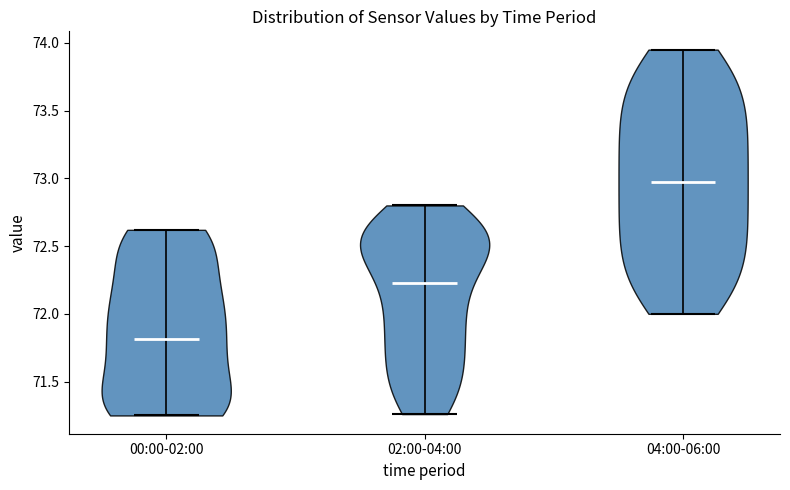

What is the lowest point the violin for 00:00-02:00 reaches on the y-axis? The values are not printed on the chart, so give them approximately, as read against the axis.

71.25